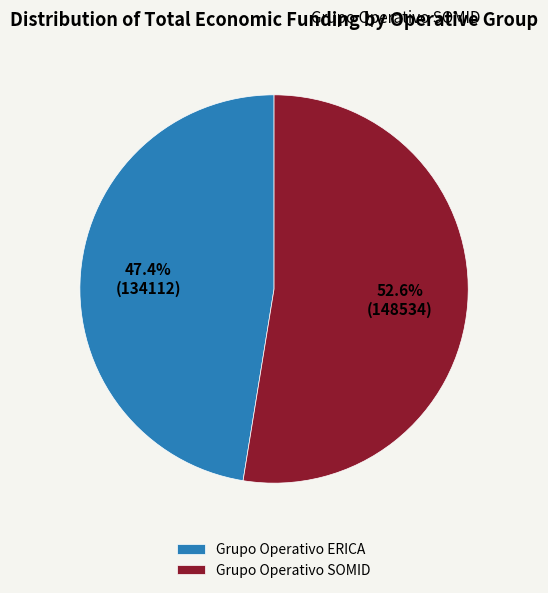

Do Grupo Operativo ERICA and Grupo Operativo SOMID together represent more than half of the pie?

Yes